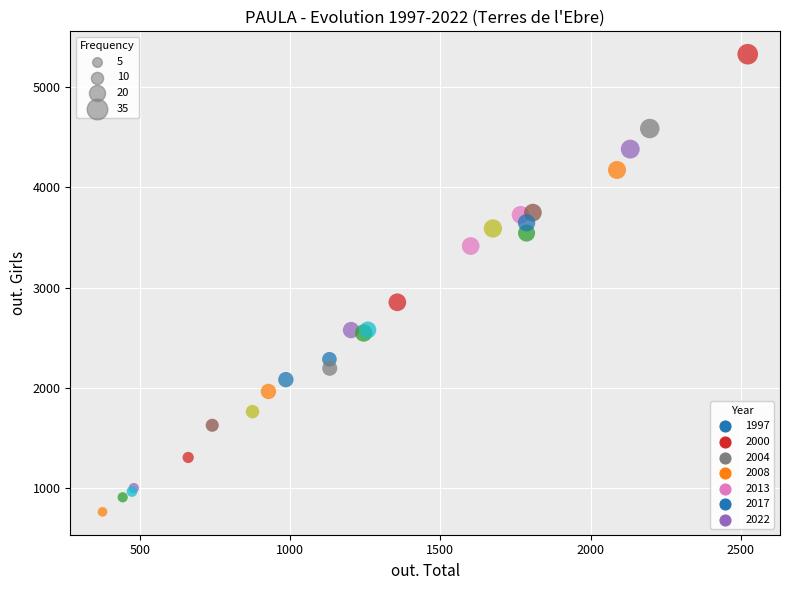

What Y value in the scatter plot is closest to 3046?

2854